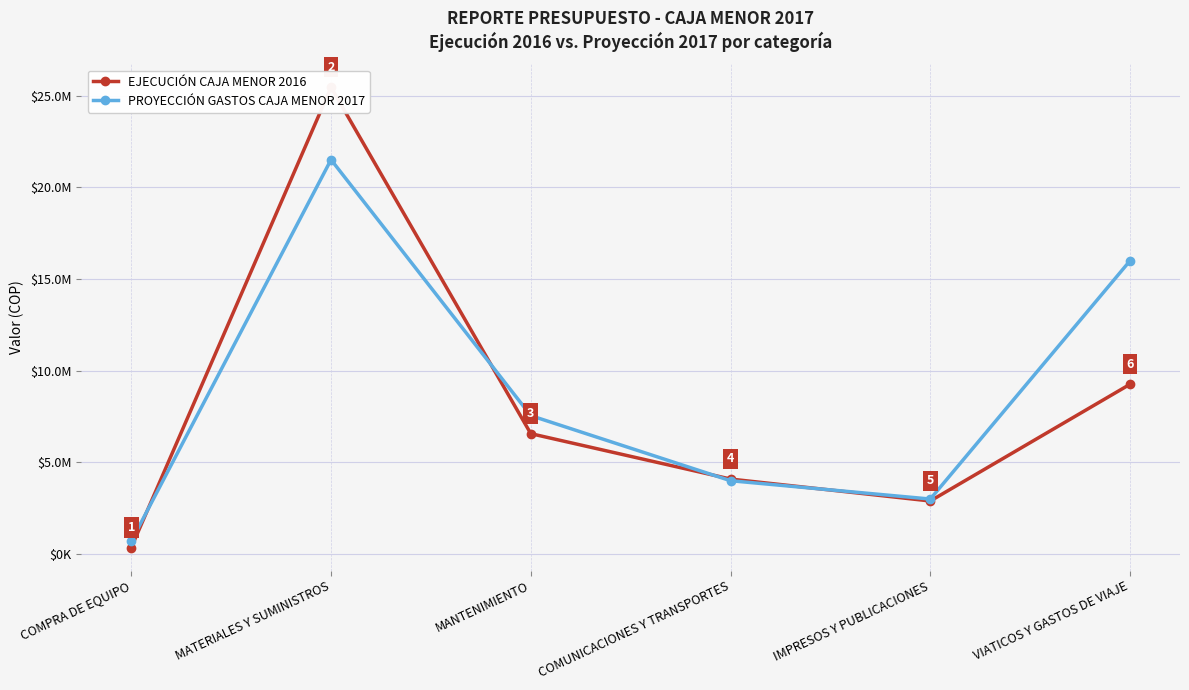

What is the spread (max minus min) of values at VIATICOS Y GASTOS DE VIAJE?

6738329.9